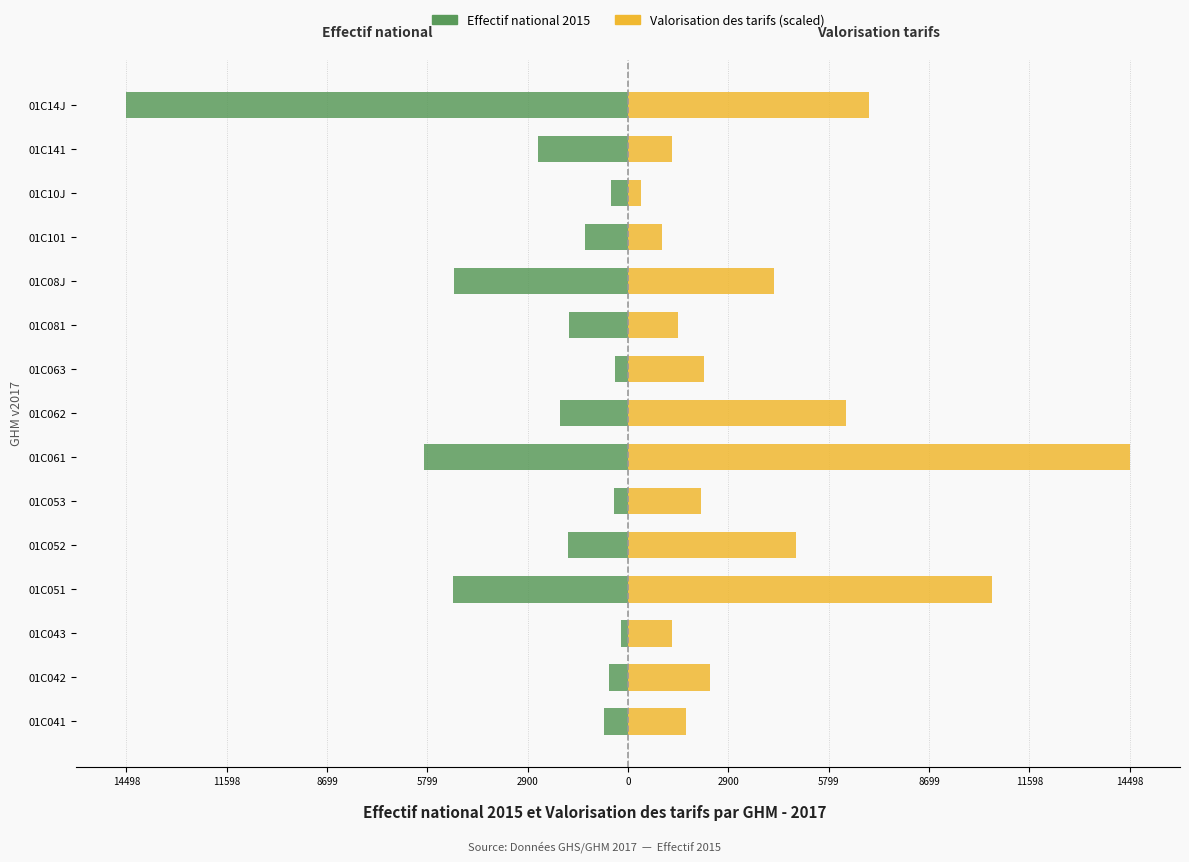

Between 01C141 and 01C062, which is larger?

01C062